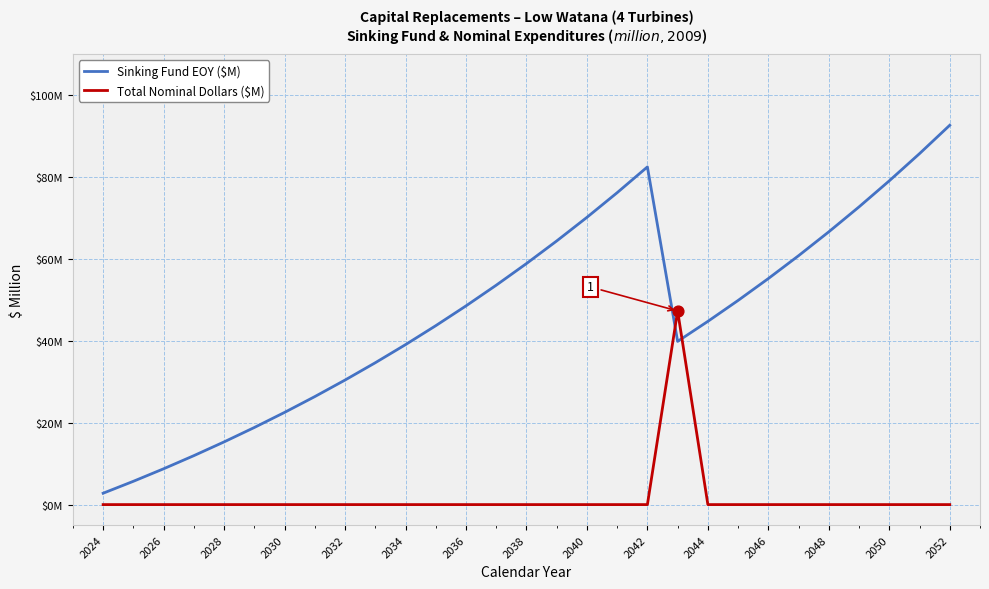

At which category is the sum across all series the highest?

2052